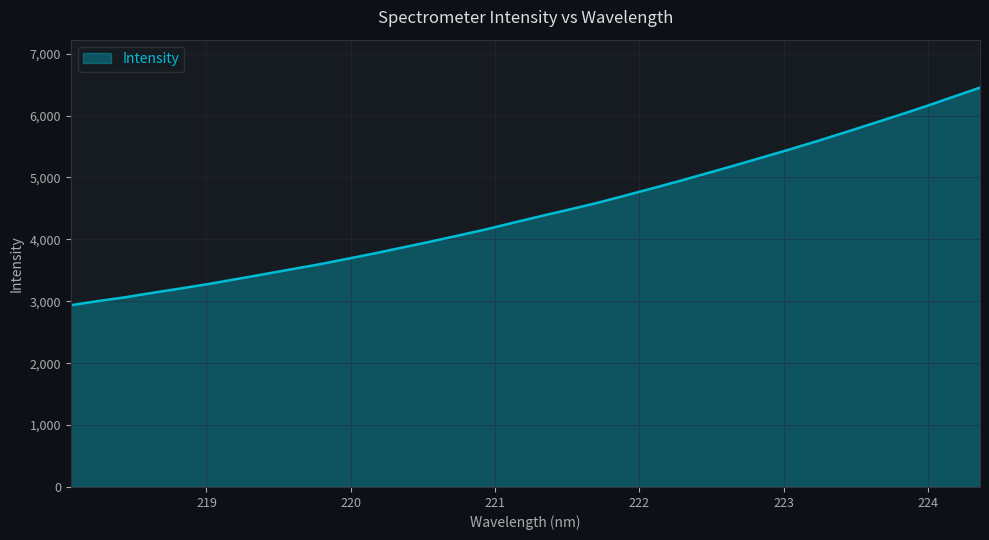

How many categories are shown in the chart?

34